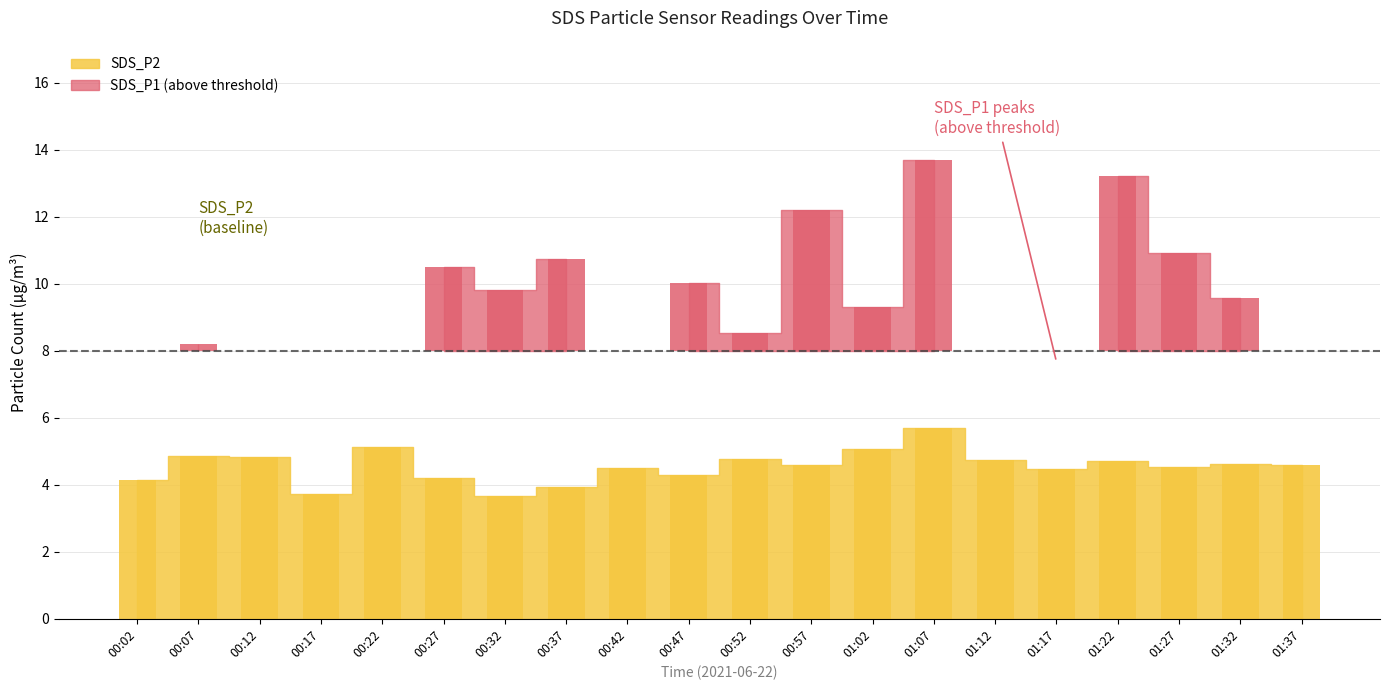

Rank the categories by value from lowest to highest.

00:32, 00:17, 00:37, 00:02, 00:27, 00:47, 01:17, 00:42, 01:27, 00:57, 01:37, 01:32, 01:22, 01:12, 00:52, 00:12, 00:07, 01:02, 00:22, 01:07